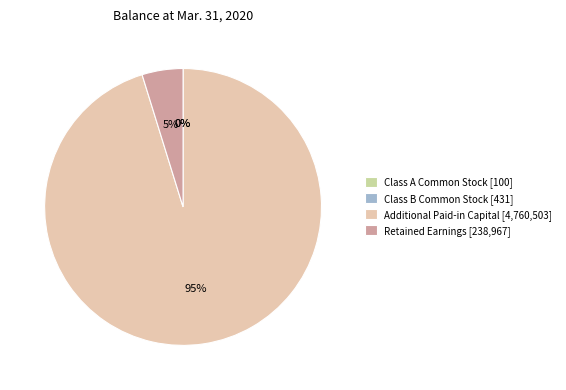

How many slices are in this pie chart?

4